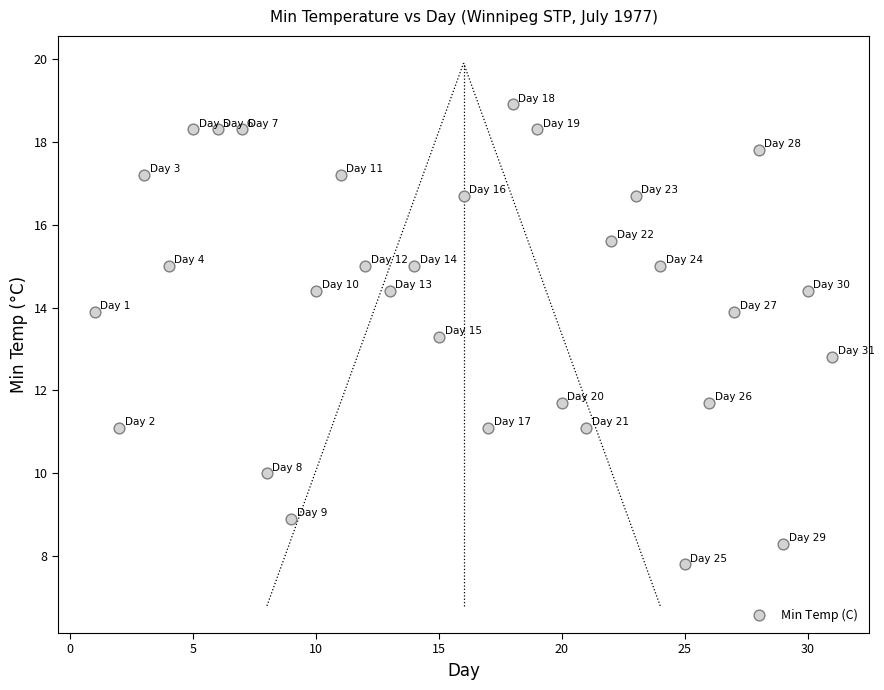

What is the range of X values (max minus min)?

30.0